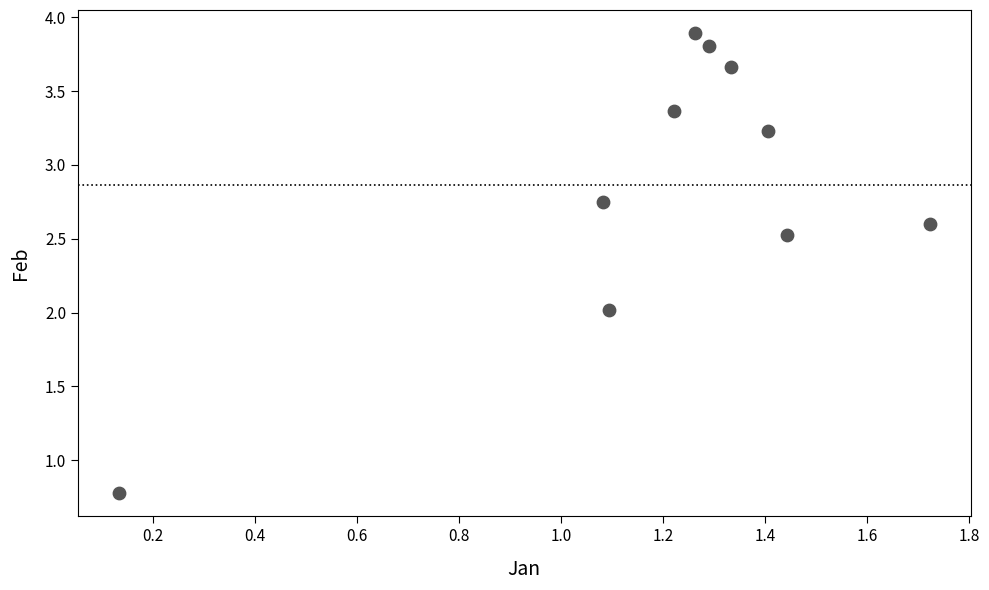

What is the range of X values (max minus min)?

1.6